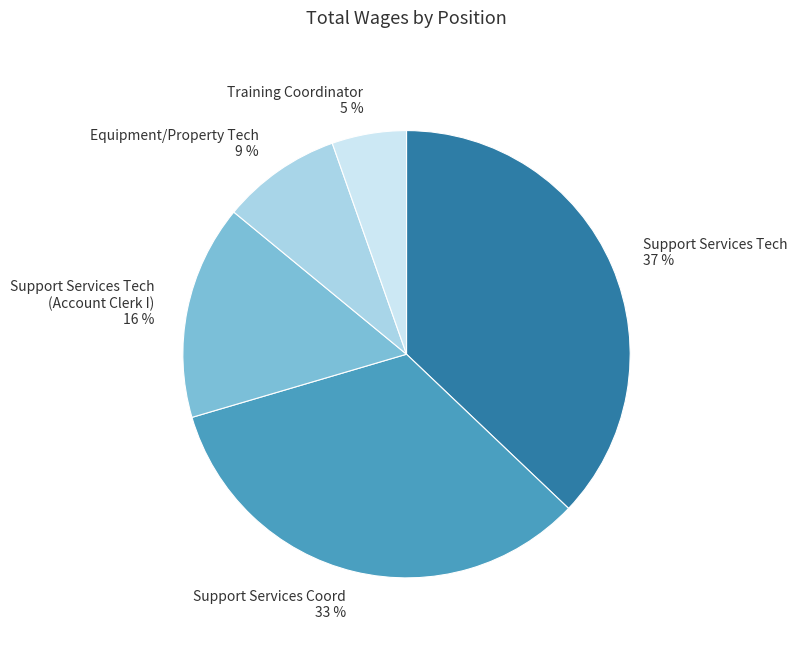

Which has a higher value, Support Services Tech (Account Clerk I) or Support Services Tech?

Support Services Tech